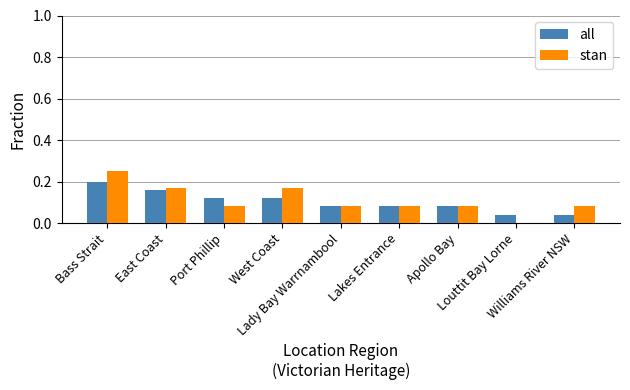

What is the sum of all all values?

0.9